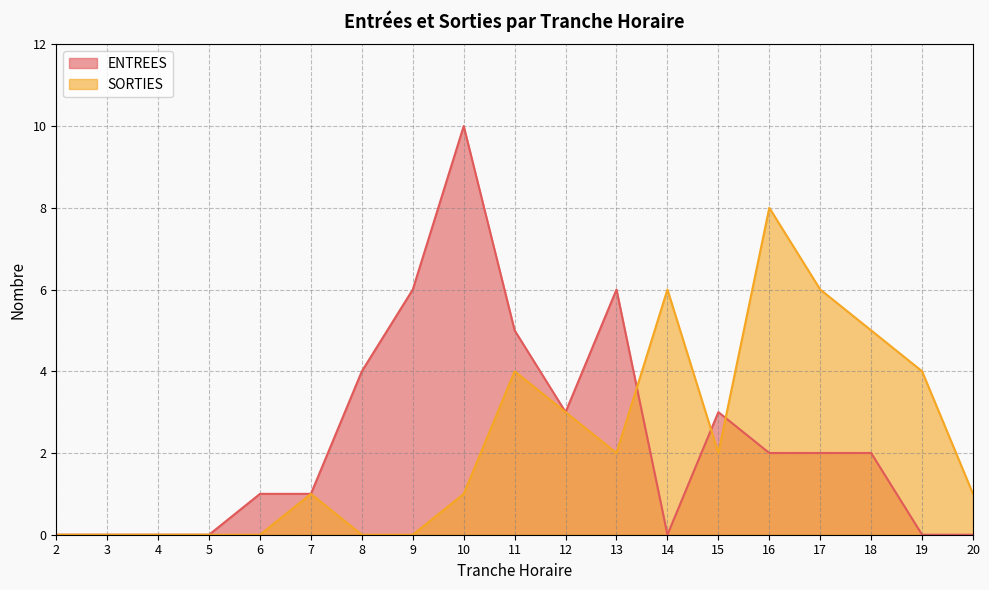

Count the ENTREES values in the range 0 to 4.

15